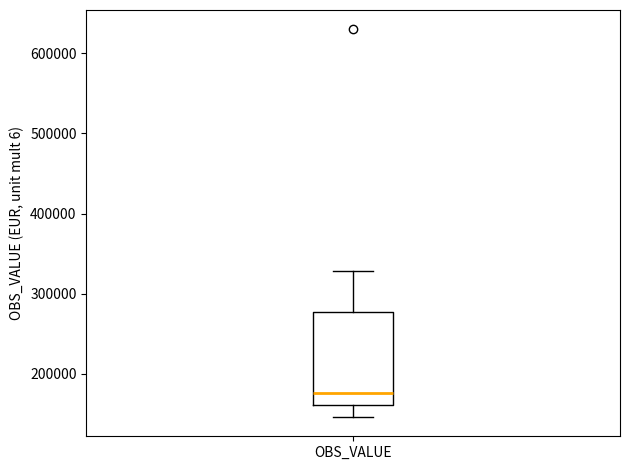

Where does the median line of the box for OBS_VALUE sit on the y-axis? The values are not printed on the chart, so give them approximately, as read against the axis.

180000